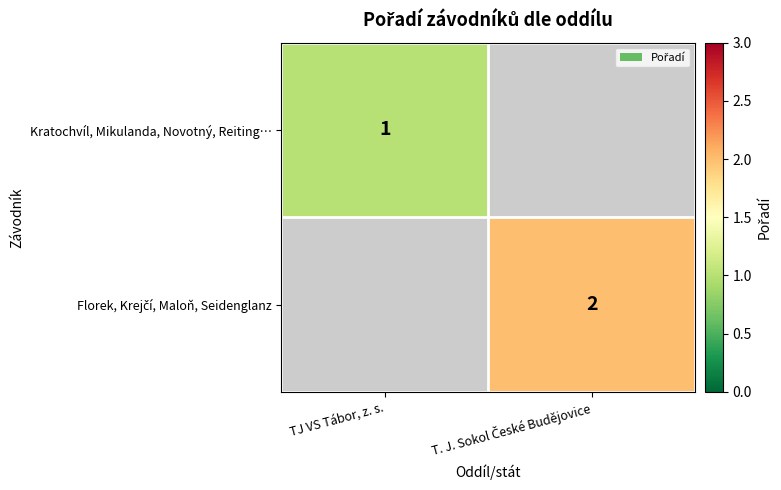

Count the number of data series in this chart.

2